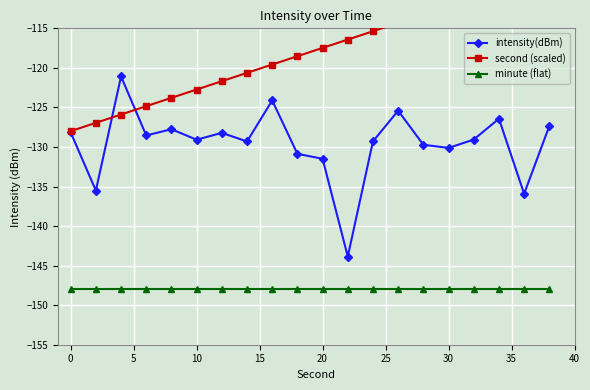

True or false: second (scaled) and minute (flat) intersect in this chart.

False